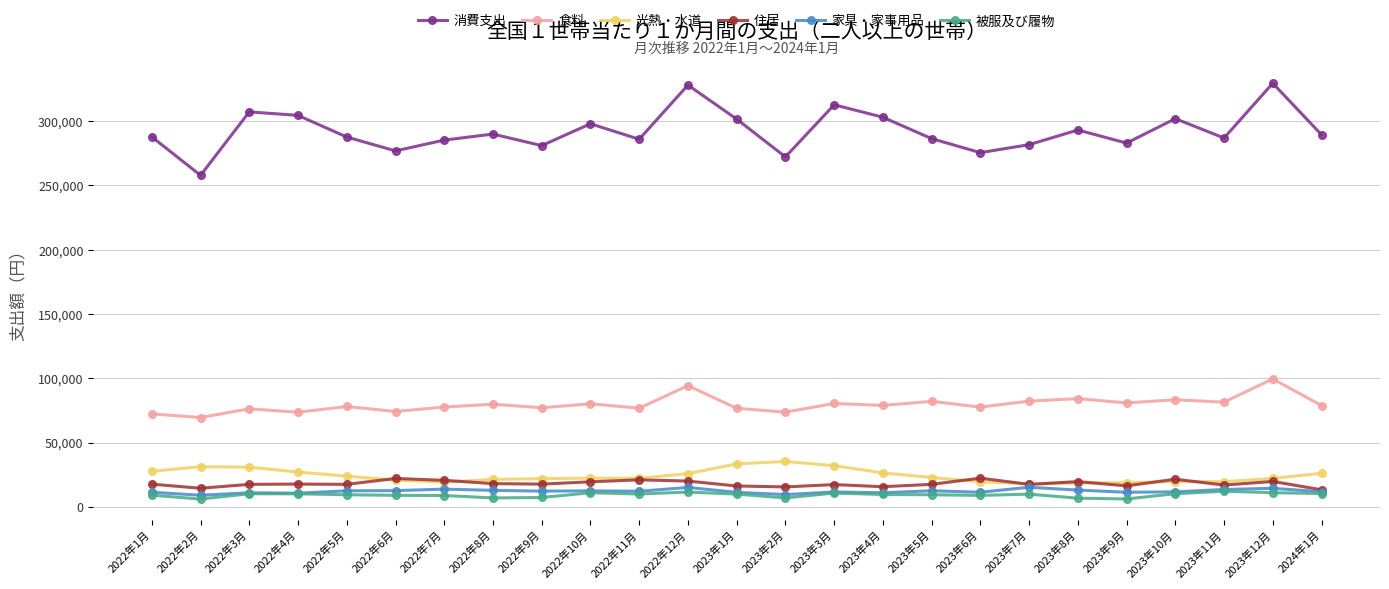

Is the value of 被服及び履物 at 2023年10月 greater than the value of 食料 at 2022年10月?

No